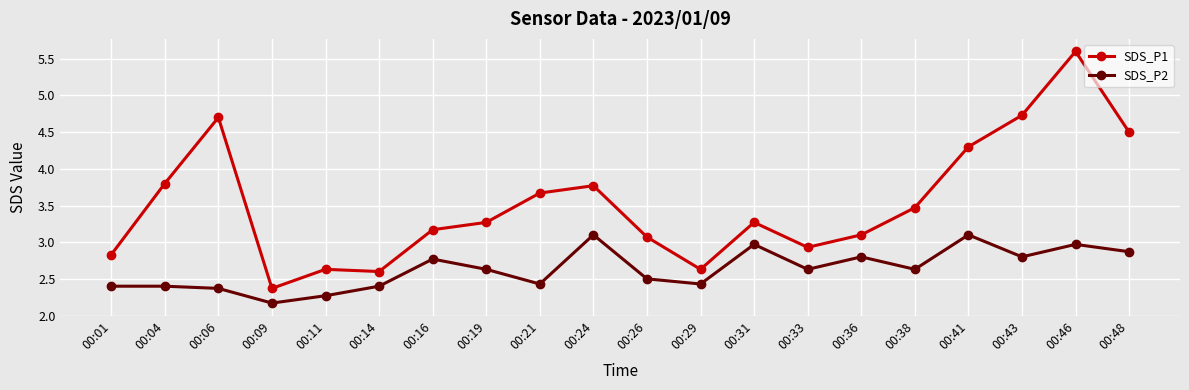

What is the value of the SDS_P1 point at the 18th from the left?

4.7